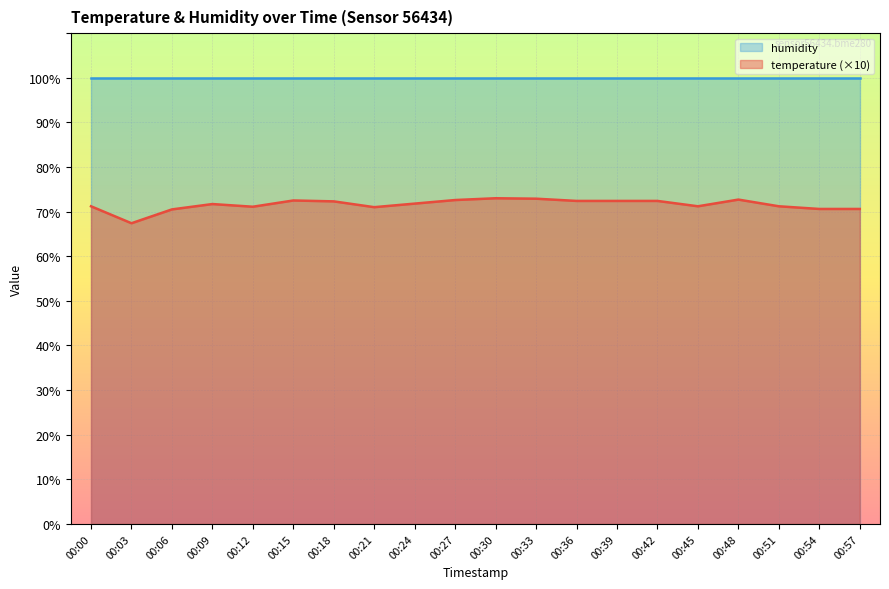

List the labels in order of value, largest first.

00:30, 00:33, 00:48, 00:27, 00:15, 00:36, 00:39, 00:42, 00:18, 00:24, 00:09, 00:00, 00:45, 00:51, 00:12, 00:21, 00:54, 00:57, 00:06, 00:03